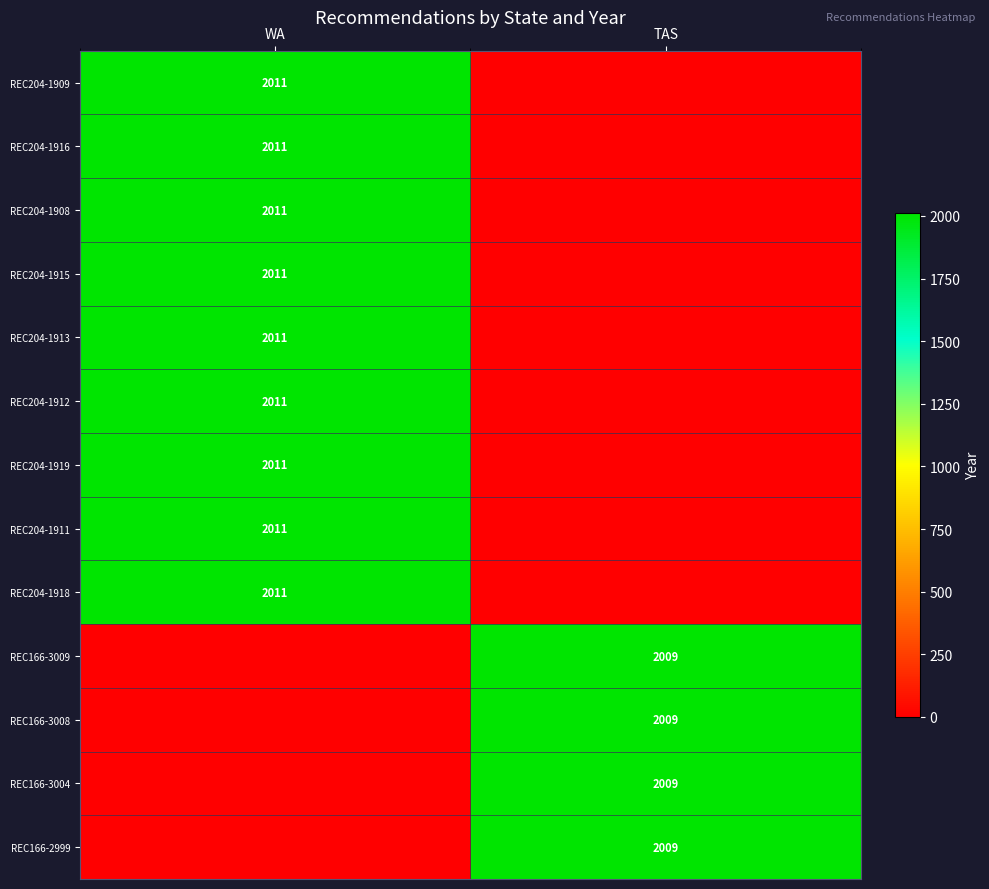

True or false: REC204-1915 has a value of 785 at WA.

False